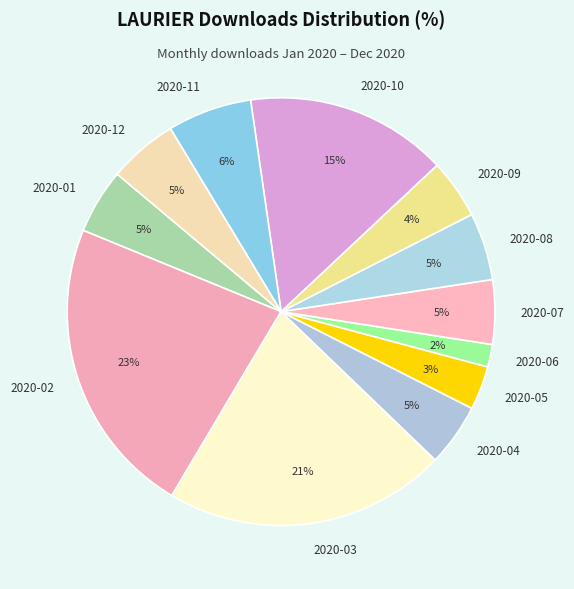

What percentage is the 2020-04 slice, to the nearest percent?

5%